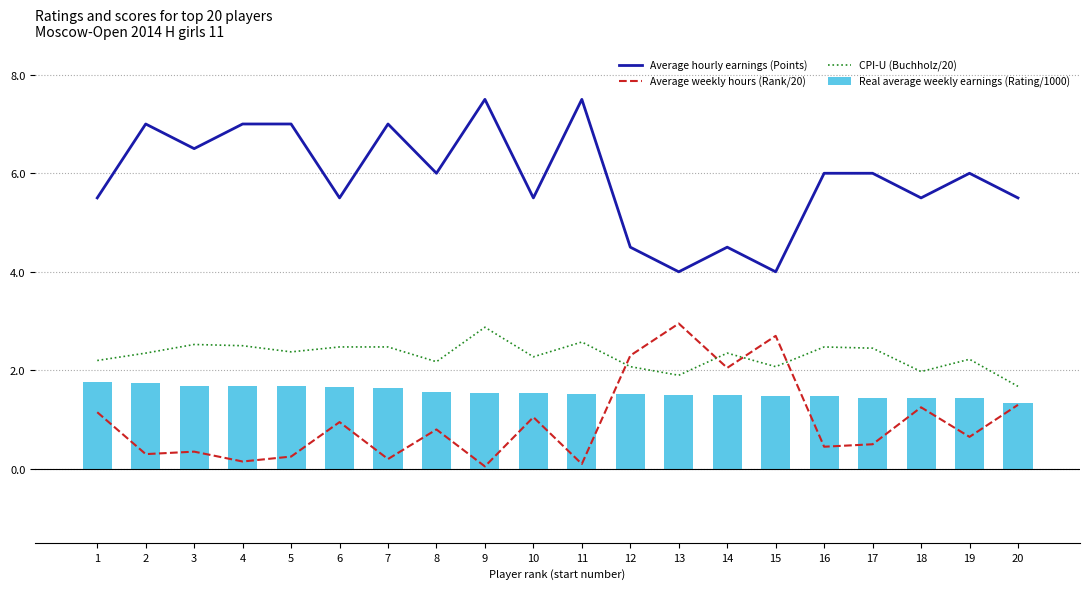

What is the value of the Average hourly earnings (Points) bar at the 13th from the left?

4.0